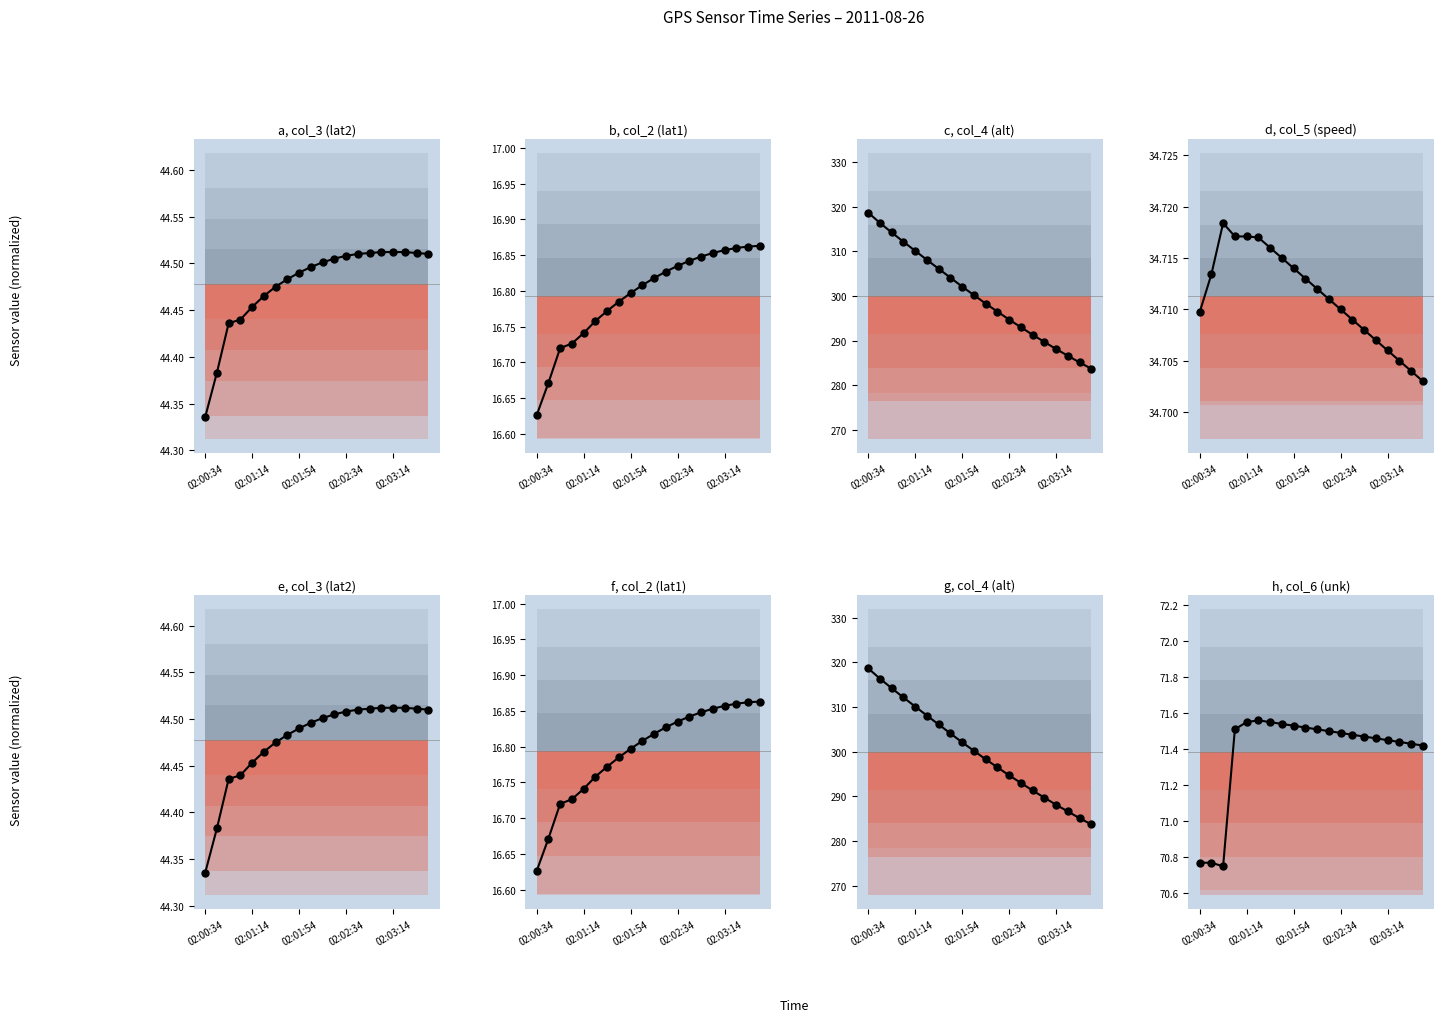

Which series reaches the maximum Y coordinate?

col_4 (alt)